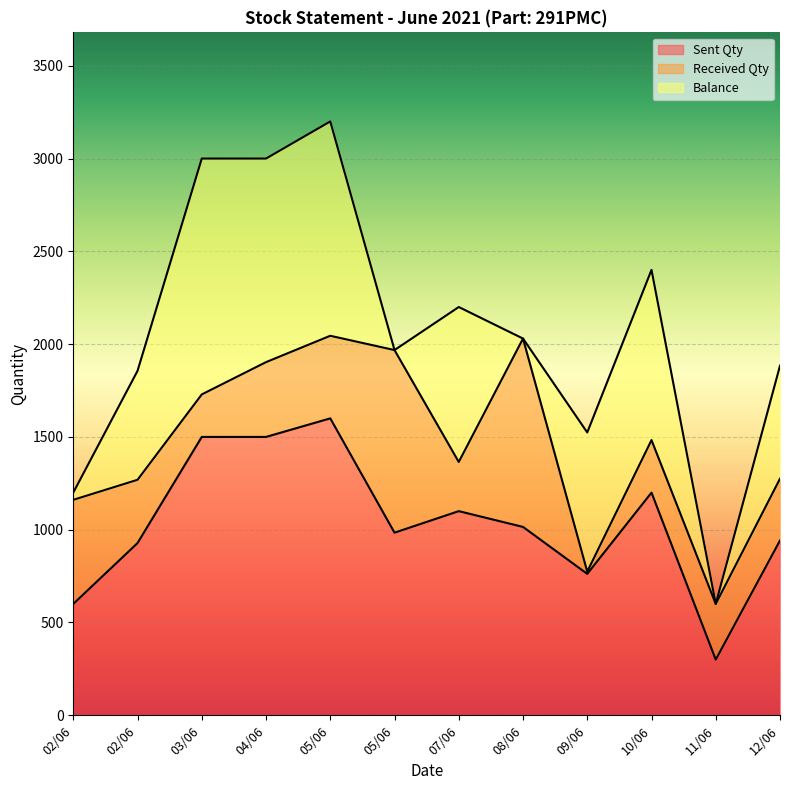

At which label does Received Qty reach its minimum?

09/06